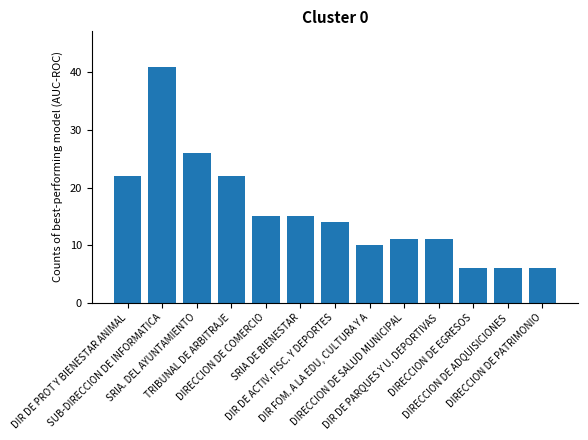

What is the sum of all values?

205